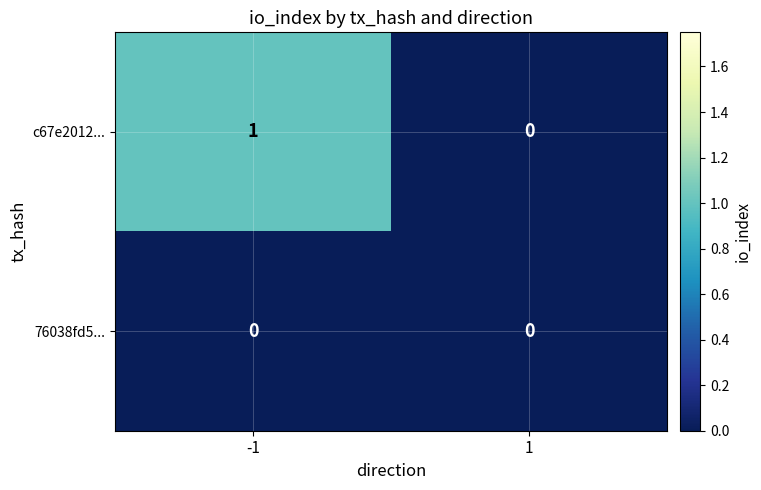

How many distinct data groups are displayed?

2